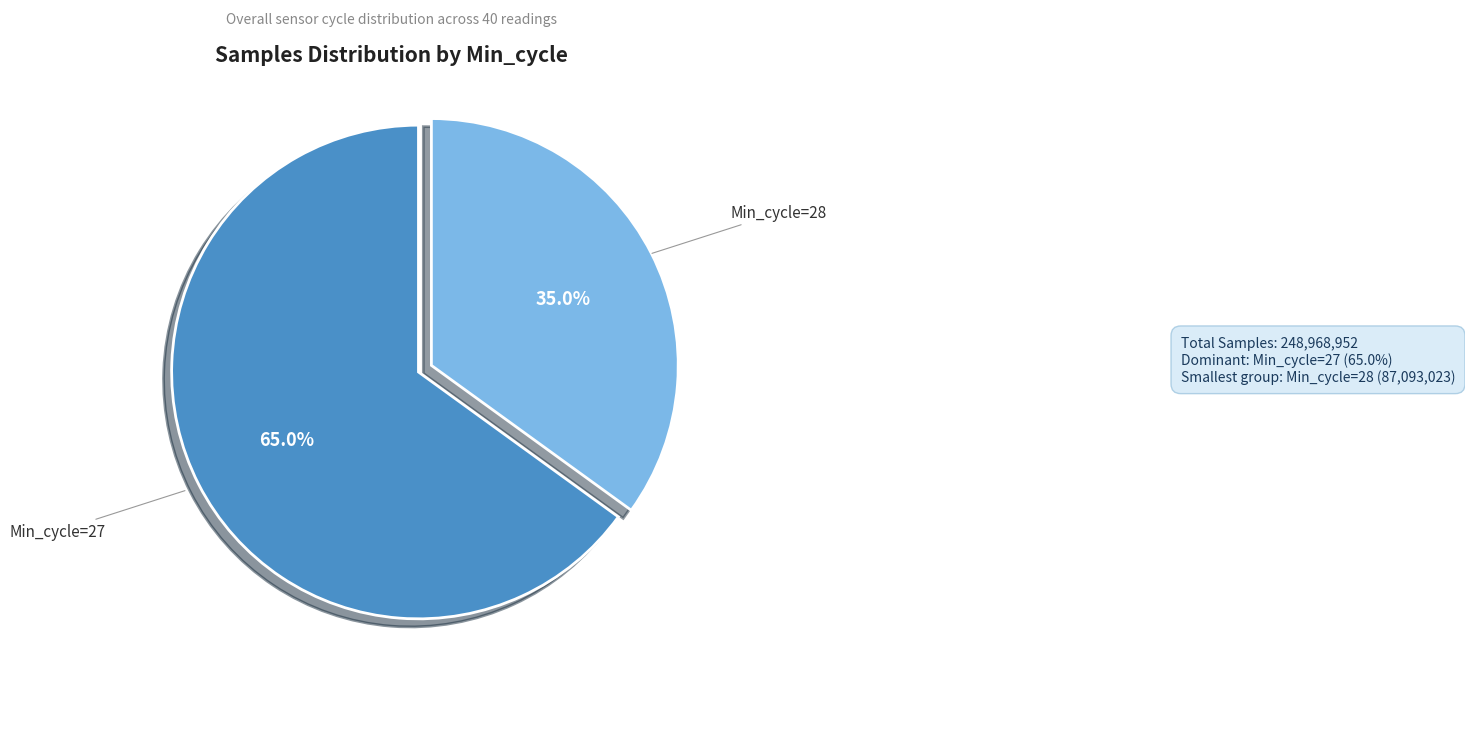

Is there any slice that represents more than half of the pie?

Yes